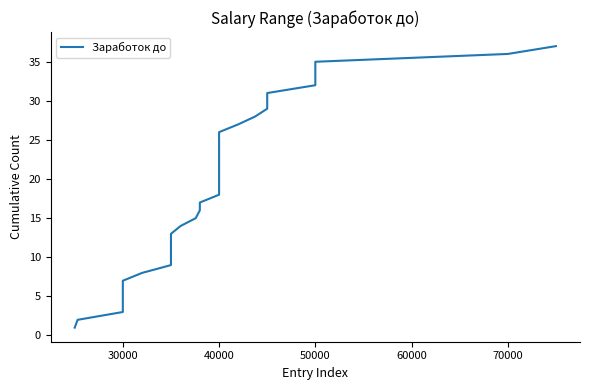

What is the greatest value displayed?

37